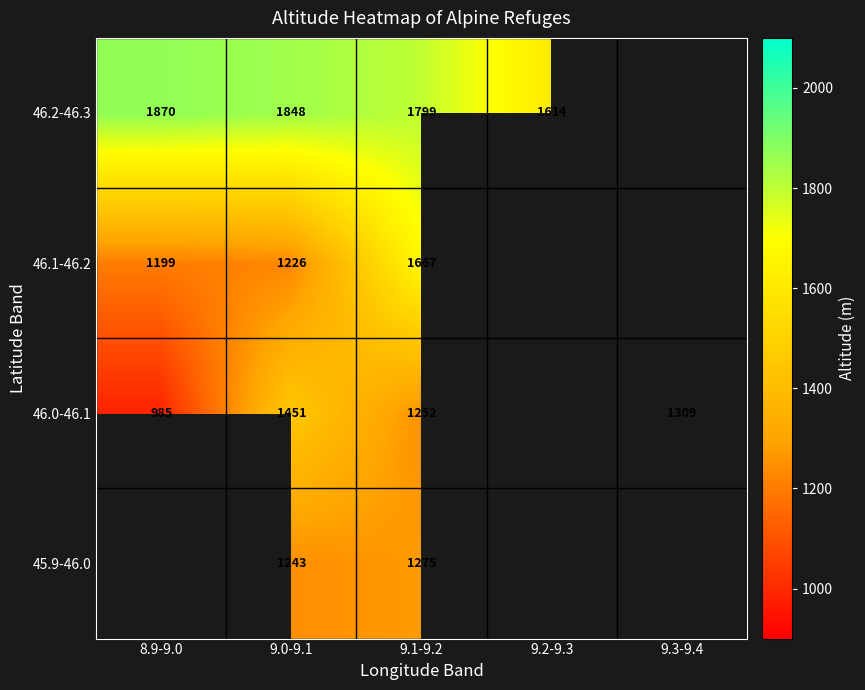

Rank the series at 9.0-9.1 from lowest to highest value.

46.1-46.2, 45.9-46.0, 46.0-46.1, 46.2-46.3